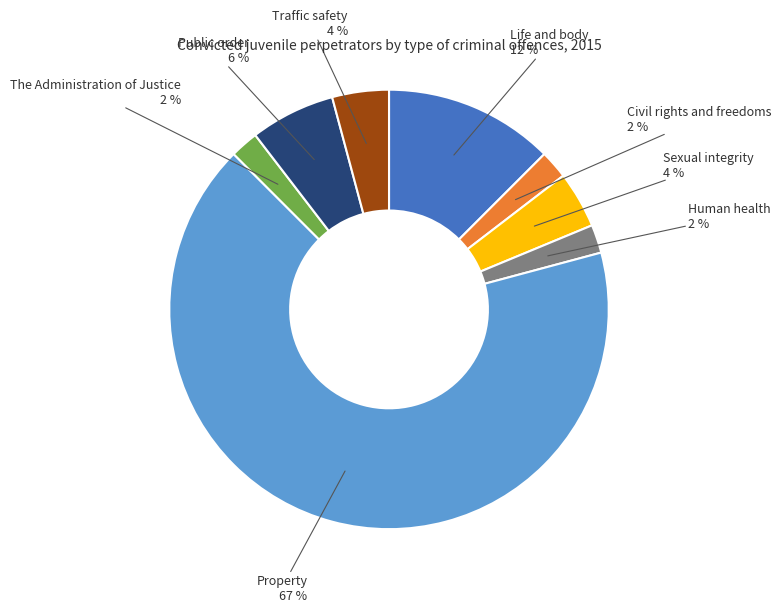

What is the ratio of the value at Life and body to the value at The Administration of Justice?

6.0